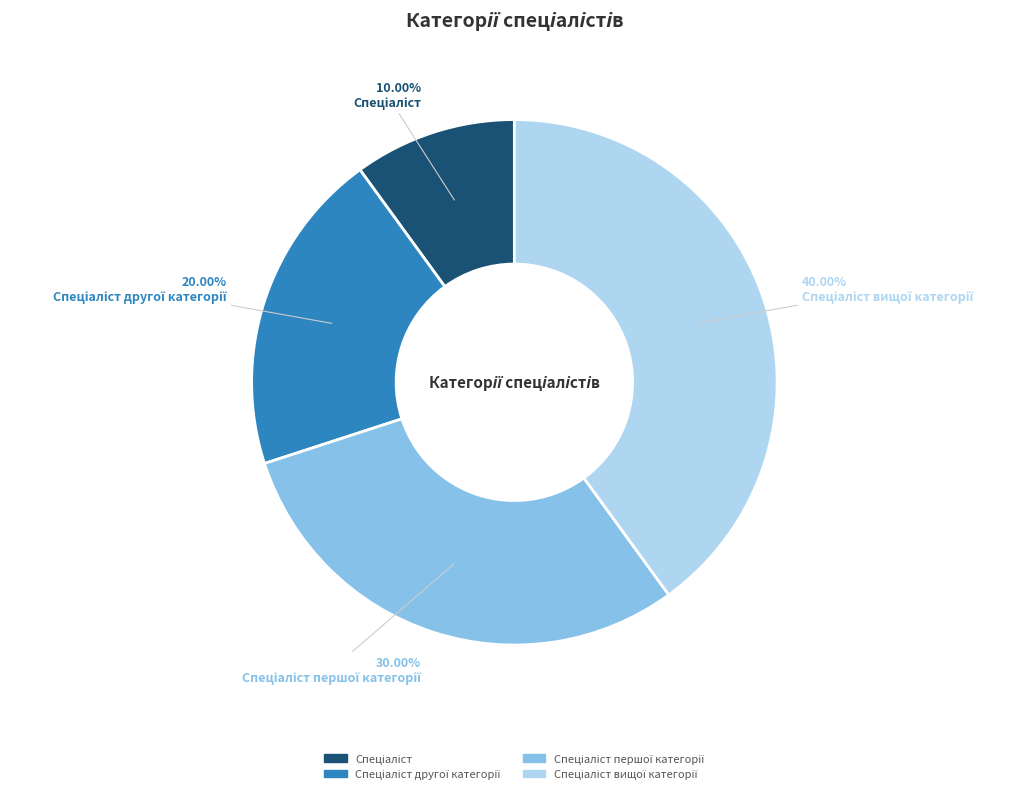

Count the number of slices in the pie.

4